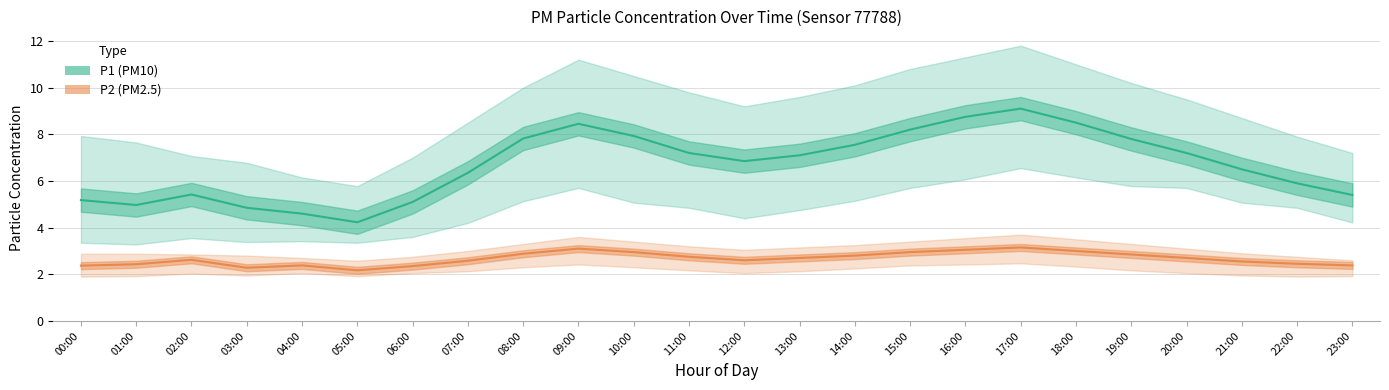

At which category does P1 (PM10) reach its first local valley?

01:00